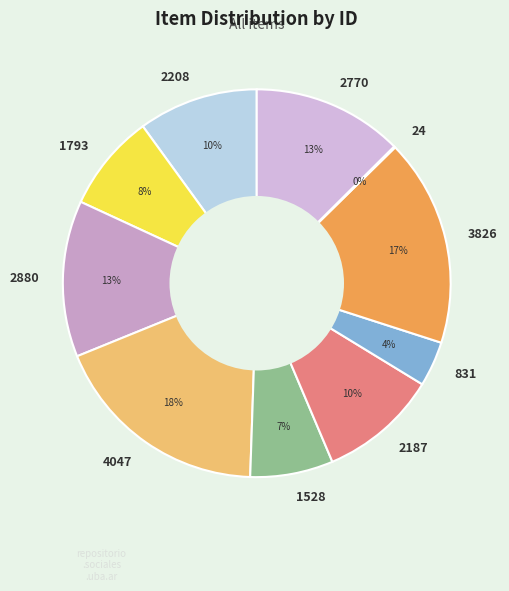

Does 2208 account for over 50% of the chart?

No